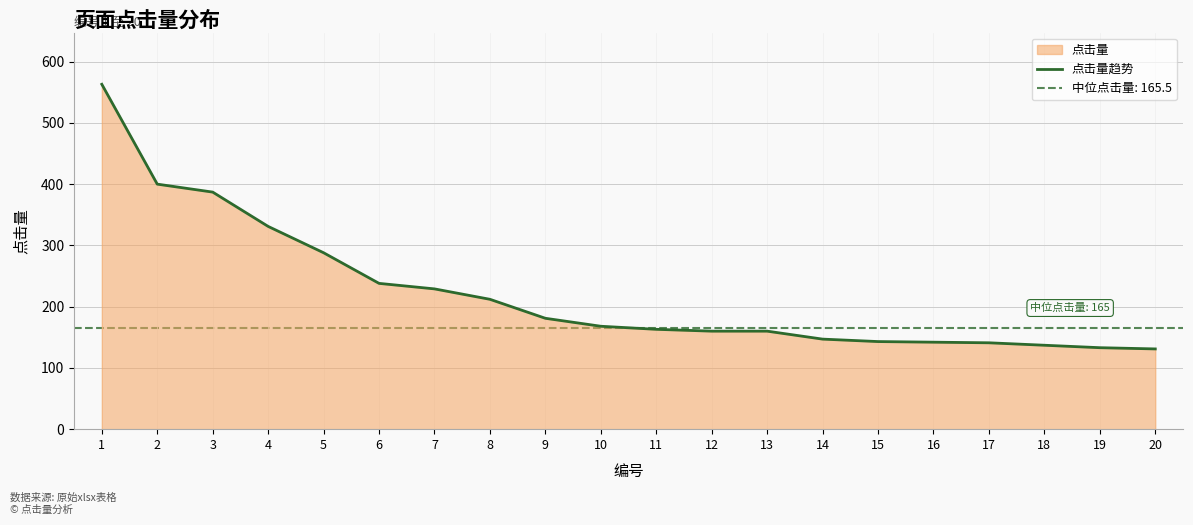

Which category has the lowest value across all series?

20